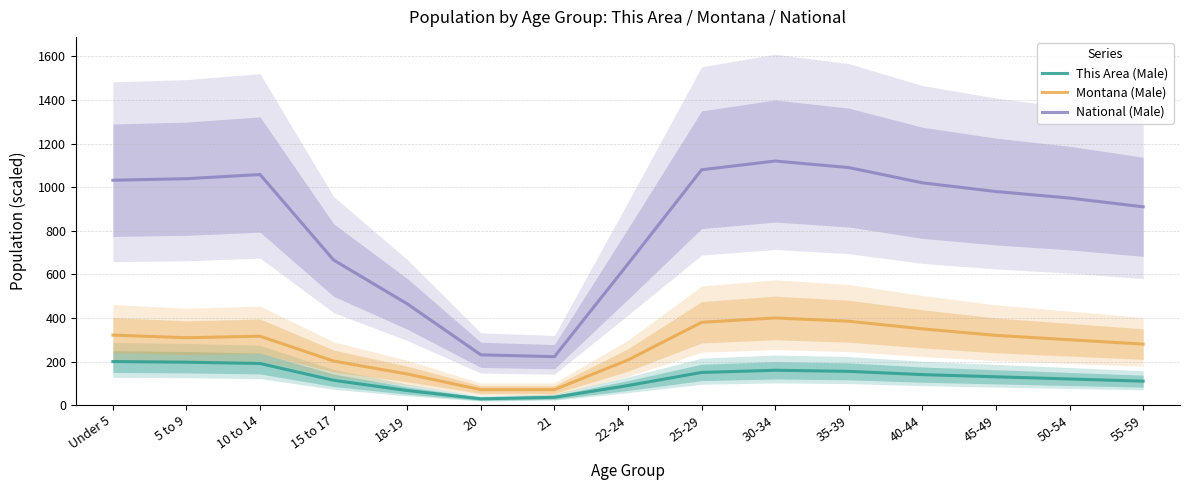

At 35-39, list the series in order from largest to smallest.

National (Male), Montana (Male), This Area (Male)